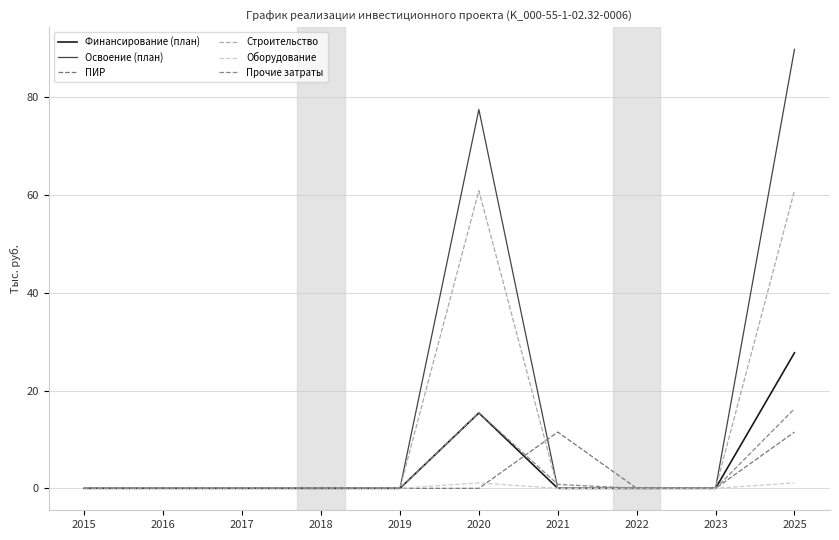

At how many categories does at least one series exceed 52?

2